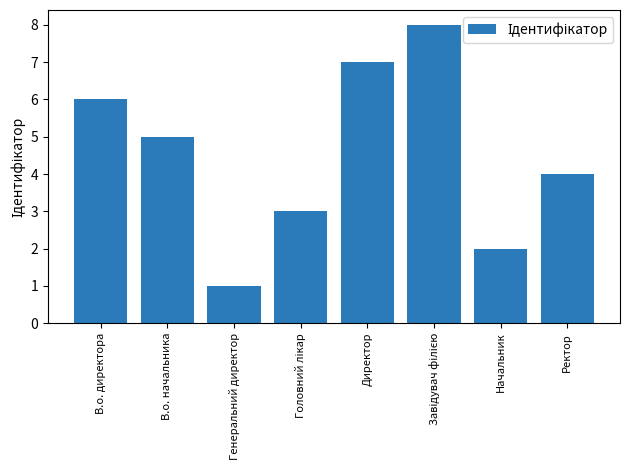

What position from the right is Генеральний директор?

6